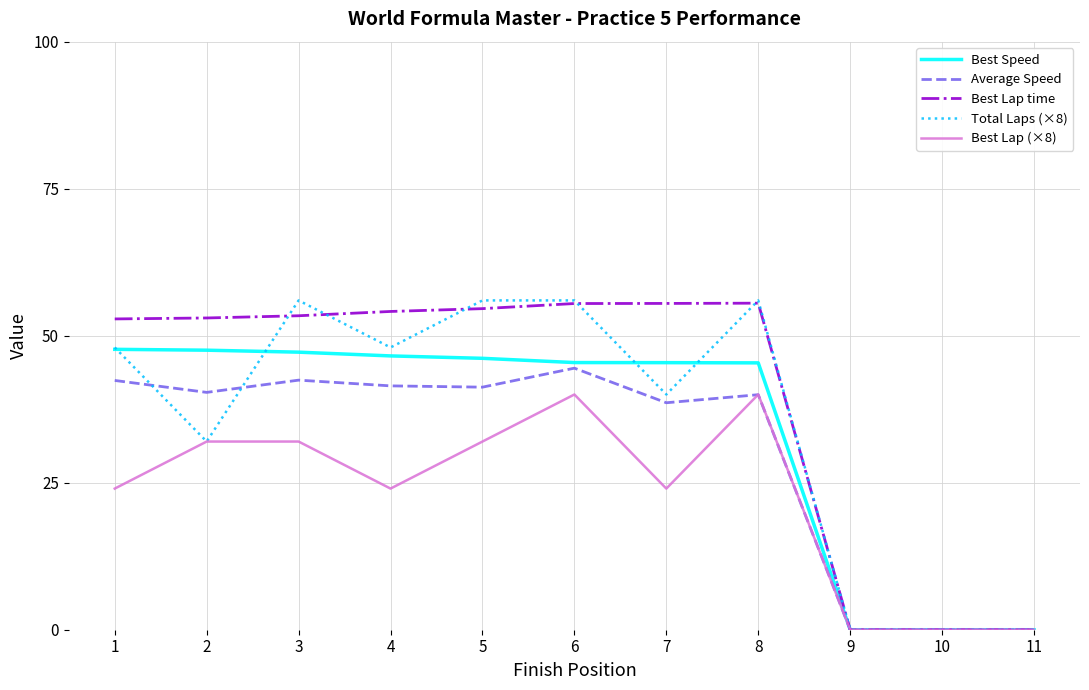

True or false: Best Lap time has a value of 0.0 at 9.

True